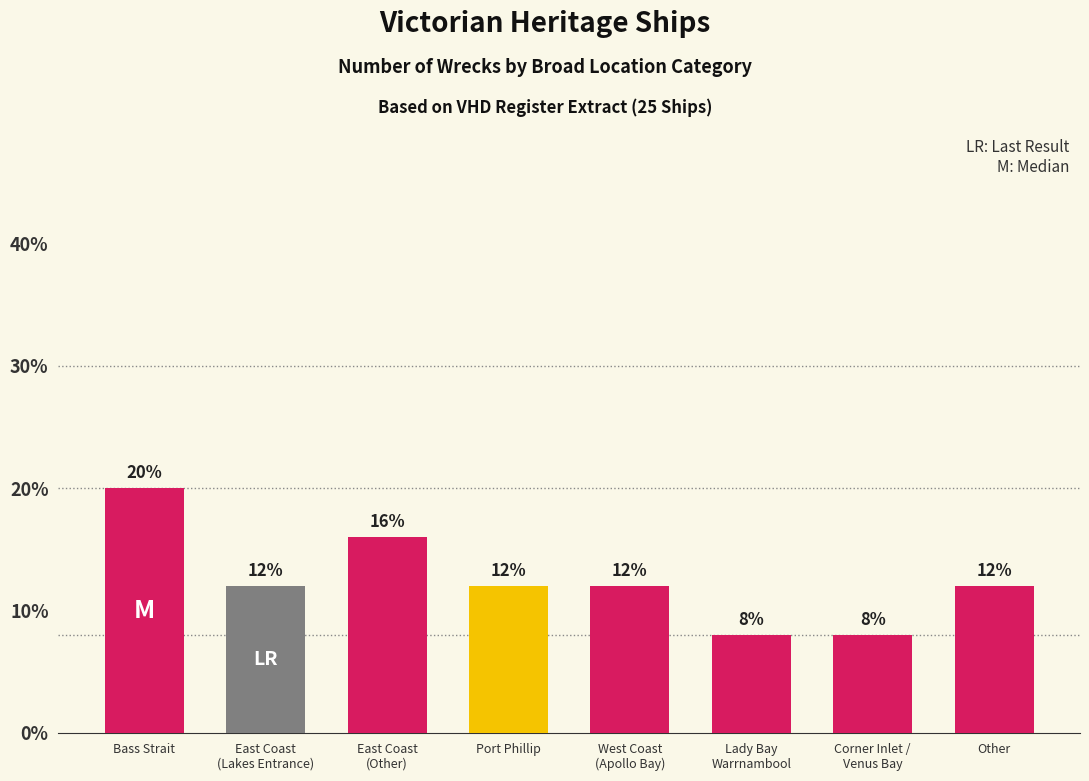

Does the chart contain any negative values?

No